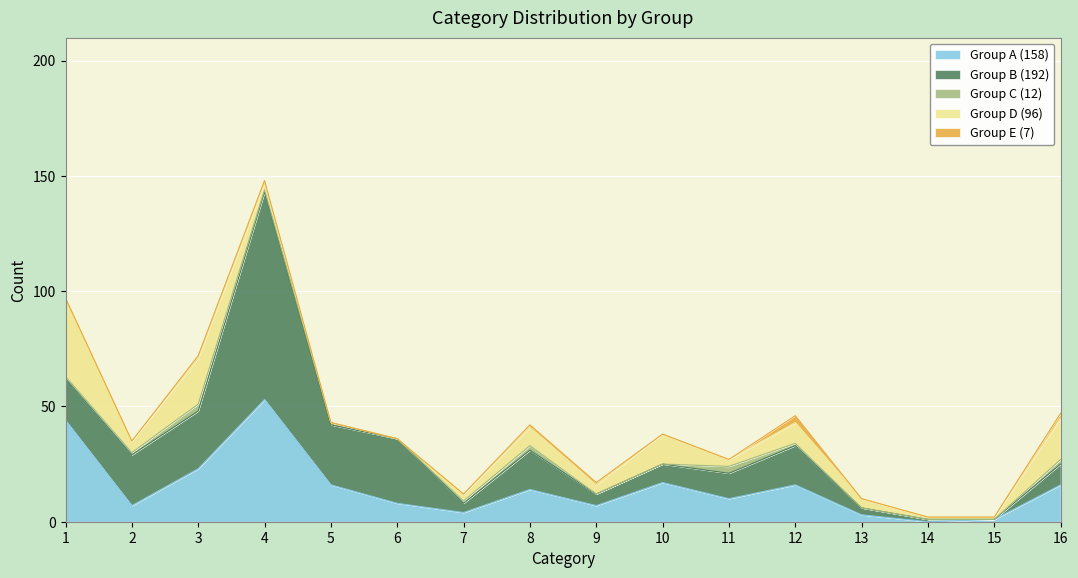

True or false: Group A (158) and Group C (12) cross at least once.

False